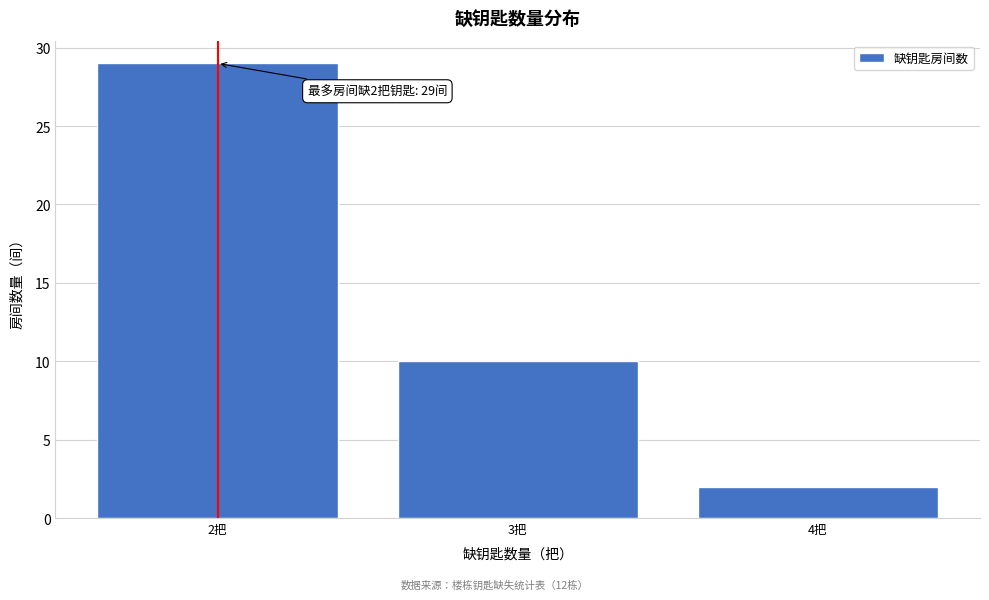

Reading left to right, list all the values displayed in this chart.

2把=29	3把=10	4把=2